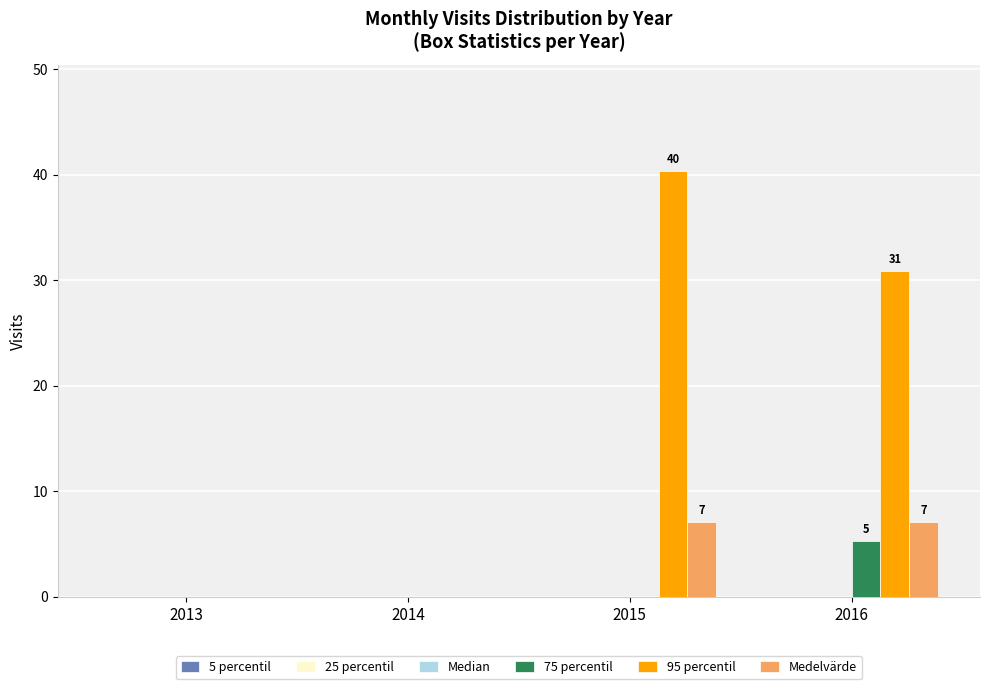

At which category is the sum across all series the highest?

2015